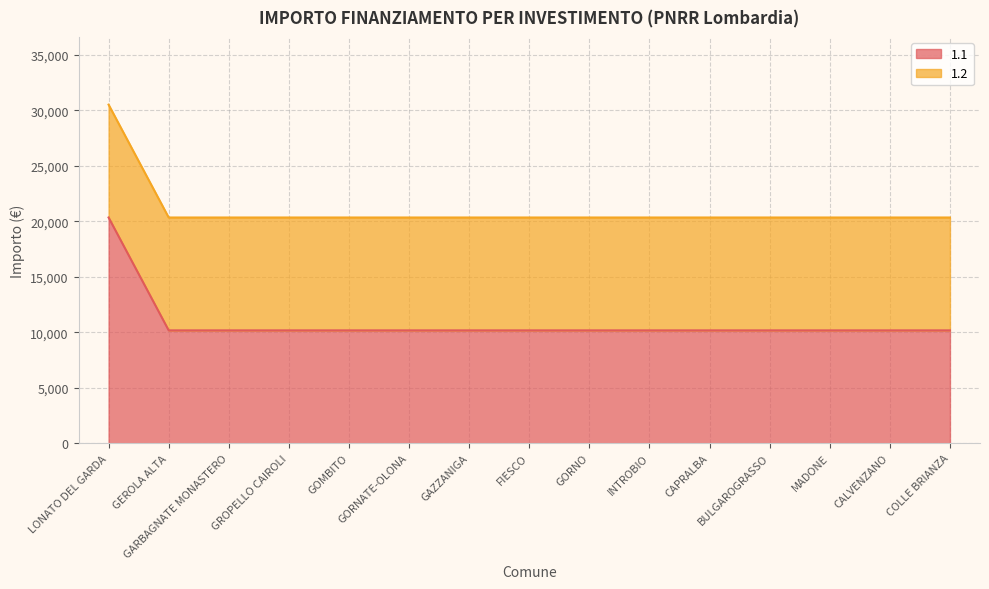

What is the value of the 7th point from the left?

10172